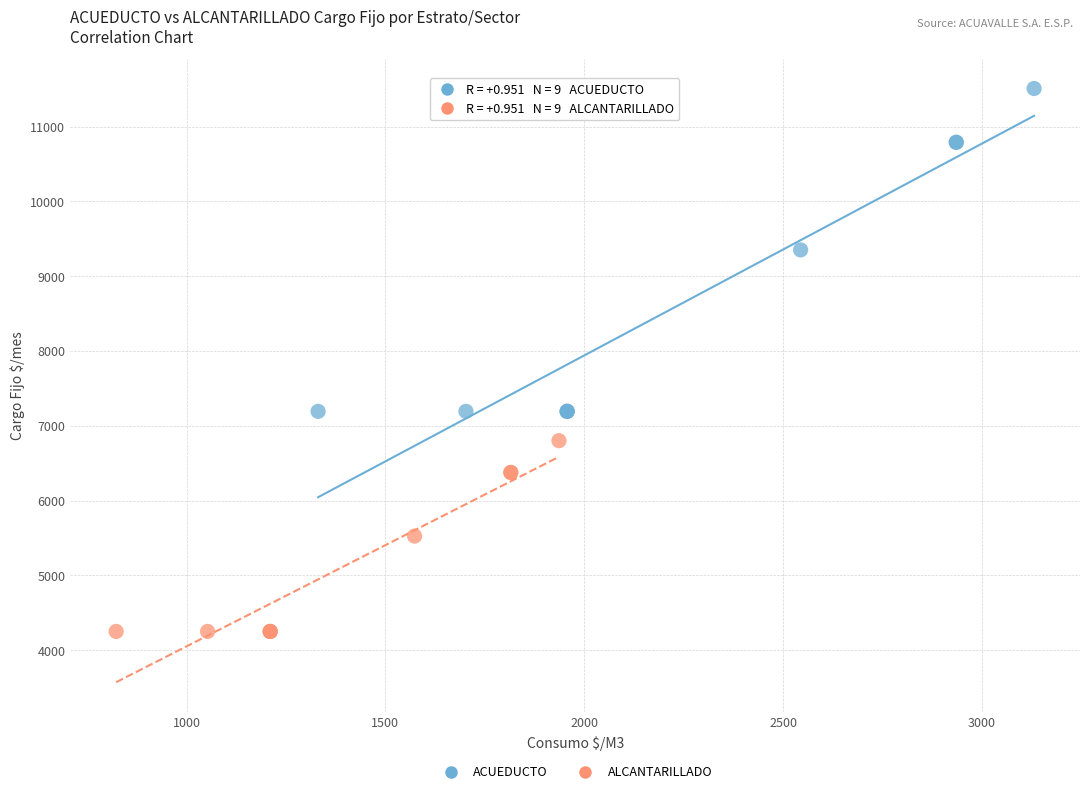

Which series contains the highest Y value?

ACUEDUCTO